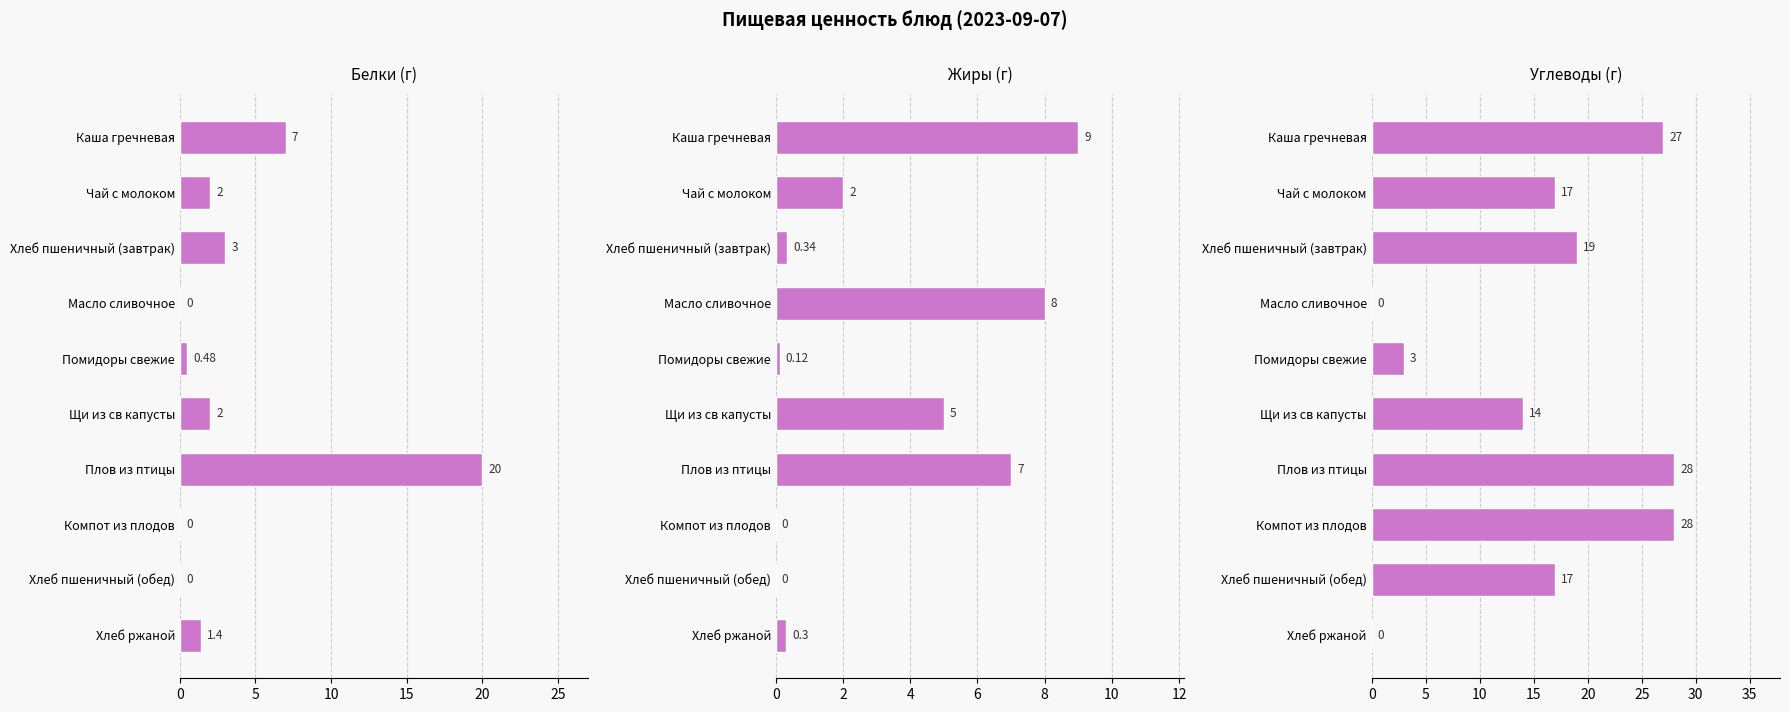

What is the value of the Жиры bar at the 10th from the left?

0.3